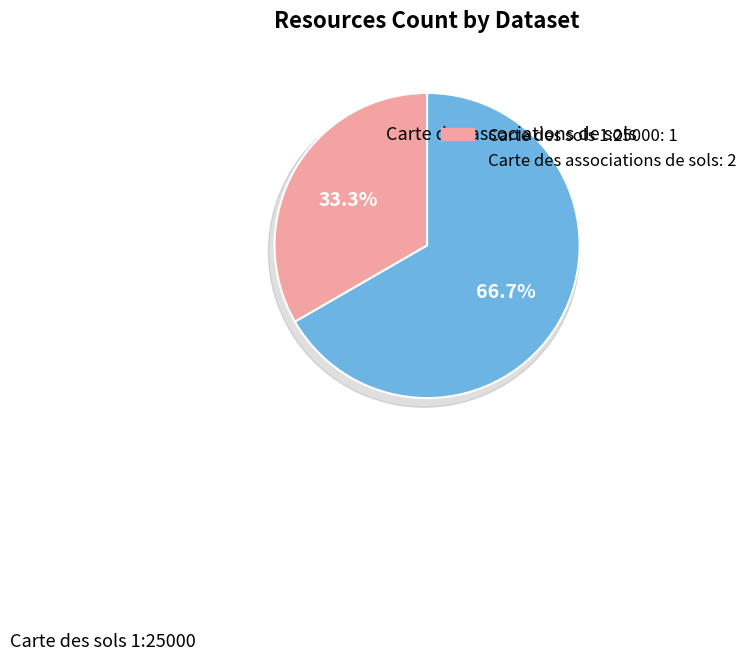

To the nearest percent, what is the difference between the largest and smallest slice percentages?

33%